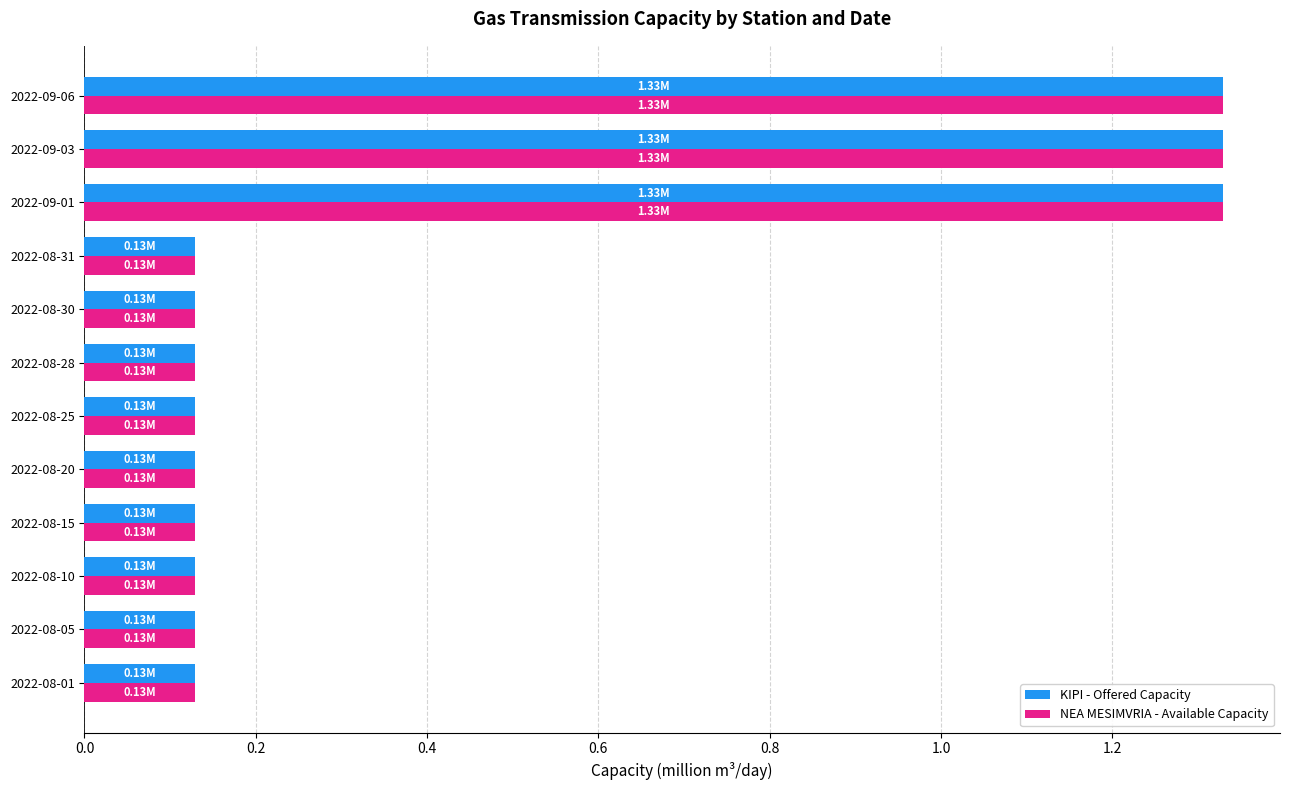

What is the difference between the second highest and second lowest values in the NEA MESIMVRIA - Available Capacity series?

1.2